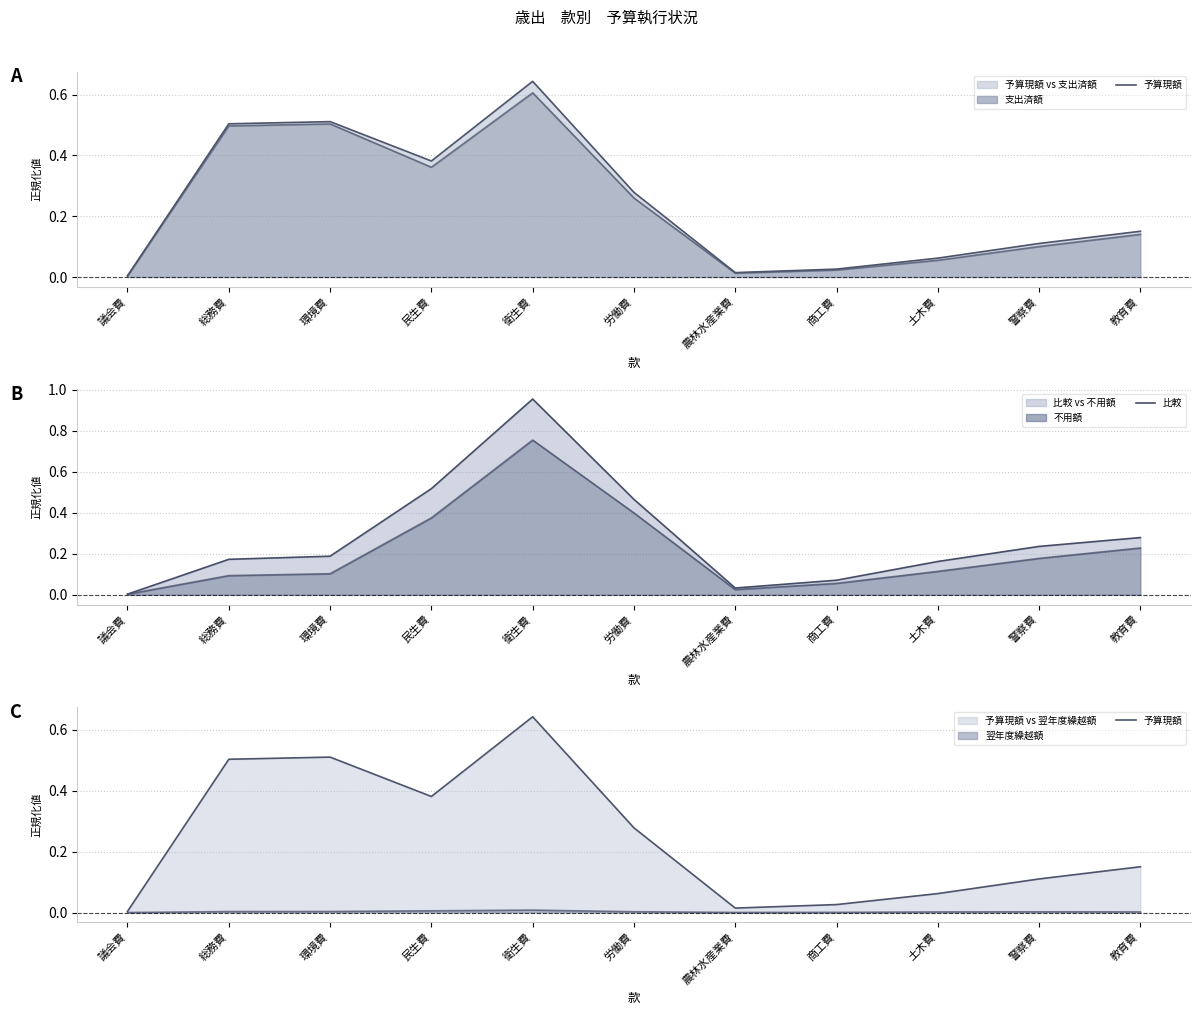

What position from the left is 民生費?

4